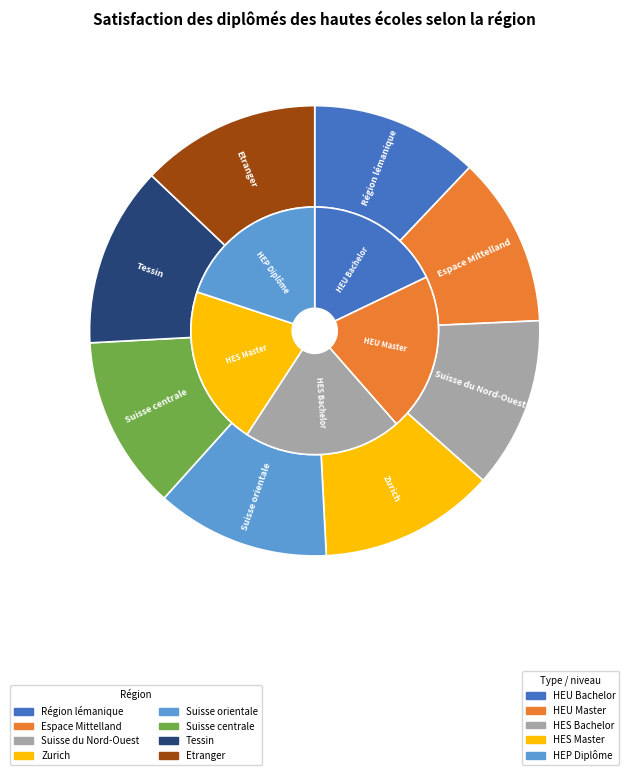

Count the number of slices in the pie.

8